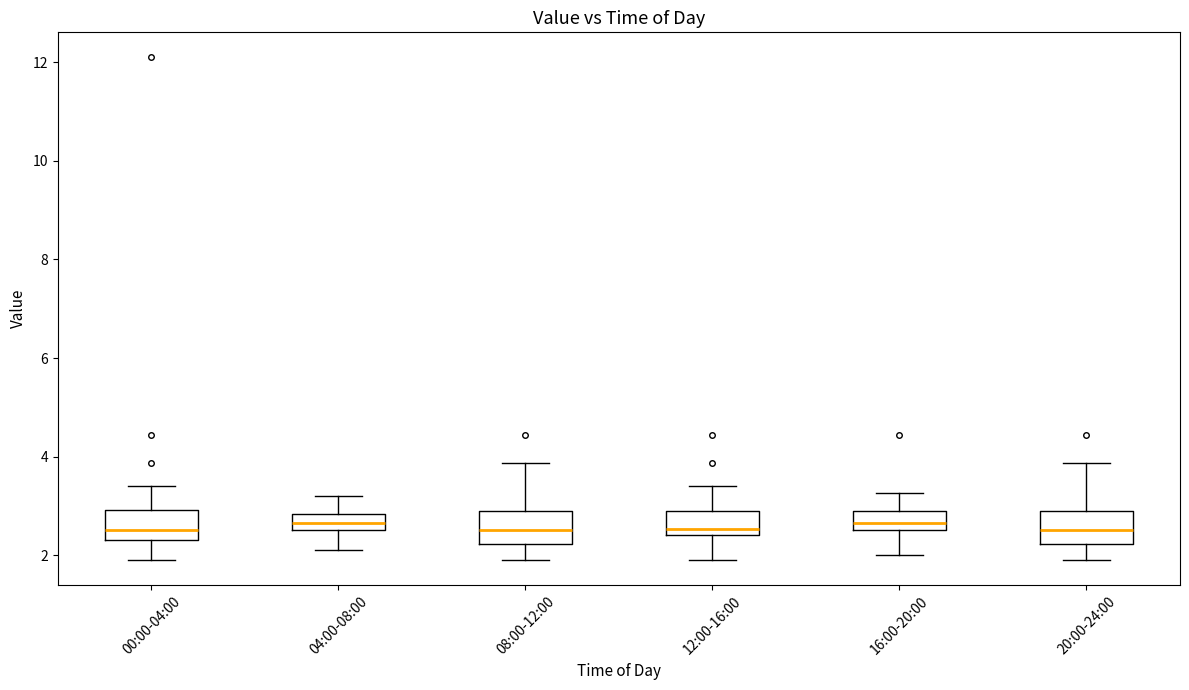

Where is the lower edge of the box for 00:00-04:00 on the y-axis? The values are not printed on the chart, so give them approximately, as read against the axis.

2.4